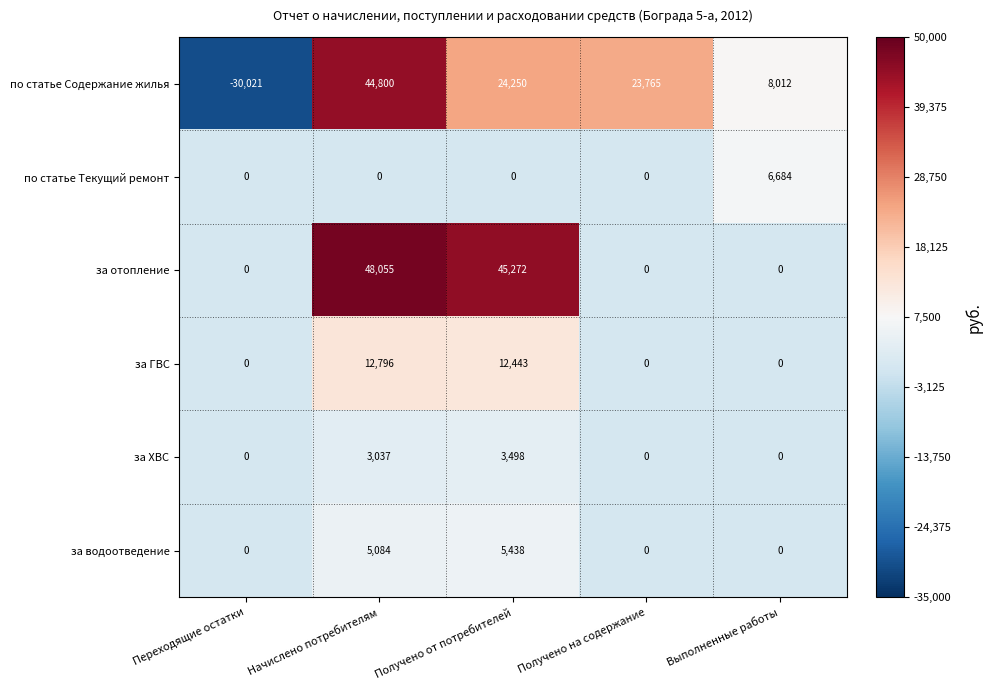

How many data points in за ГВС are above 0?

2